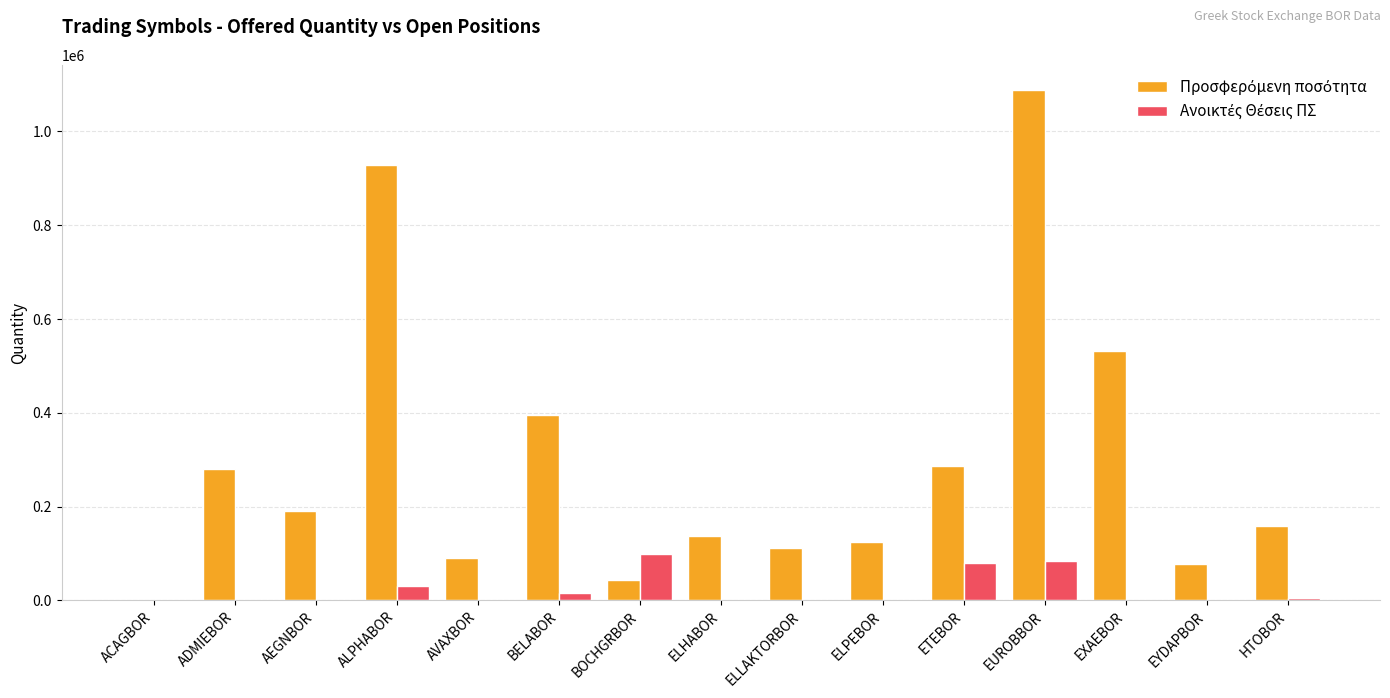

At which category is the sum across all series the highest?

EUROBBOR